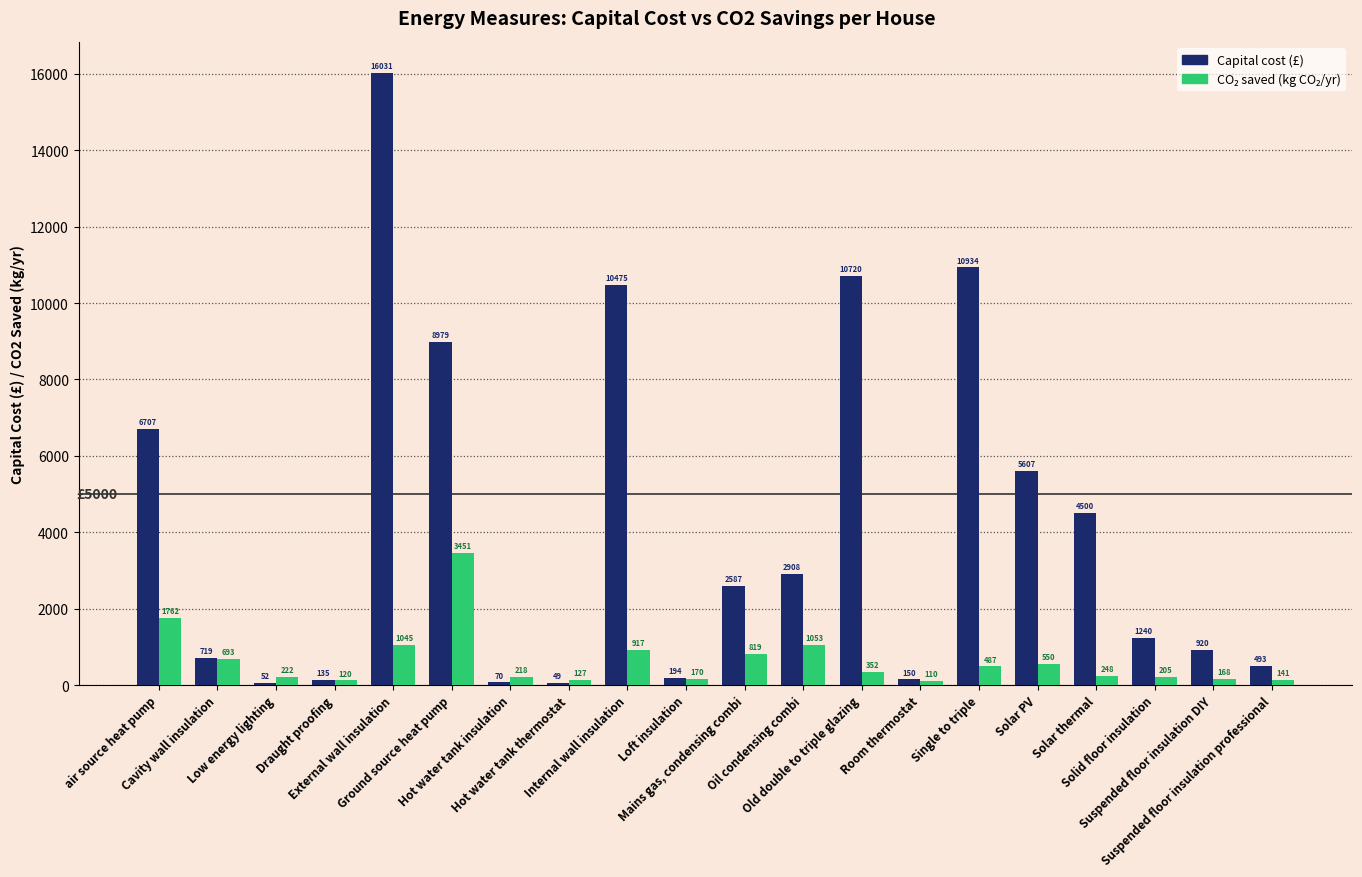

What is the maximum value shown in the chart?

16031.2